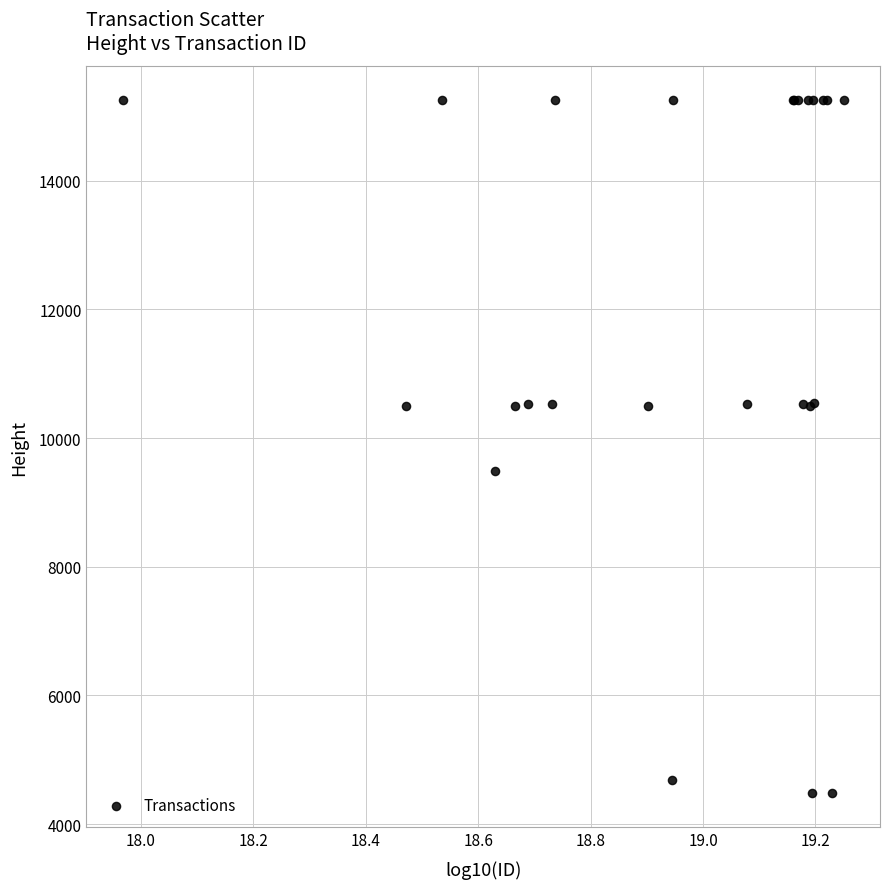

What Y value in the scatter plot is closest to 9868?

9496